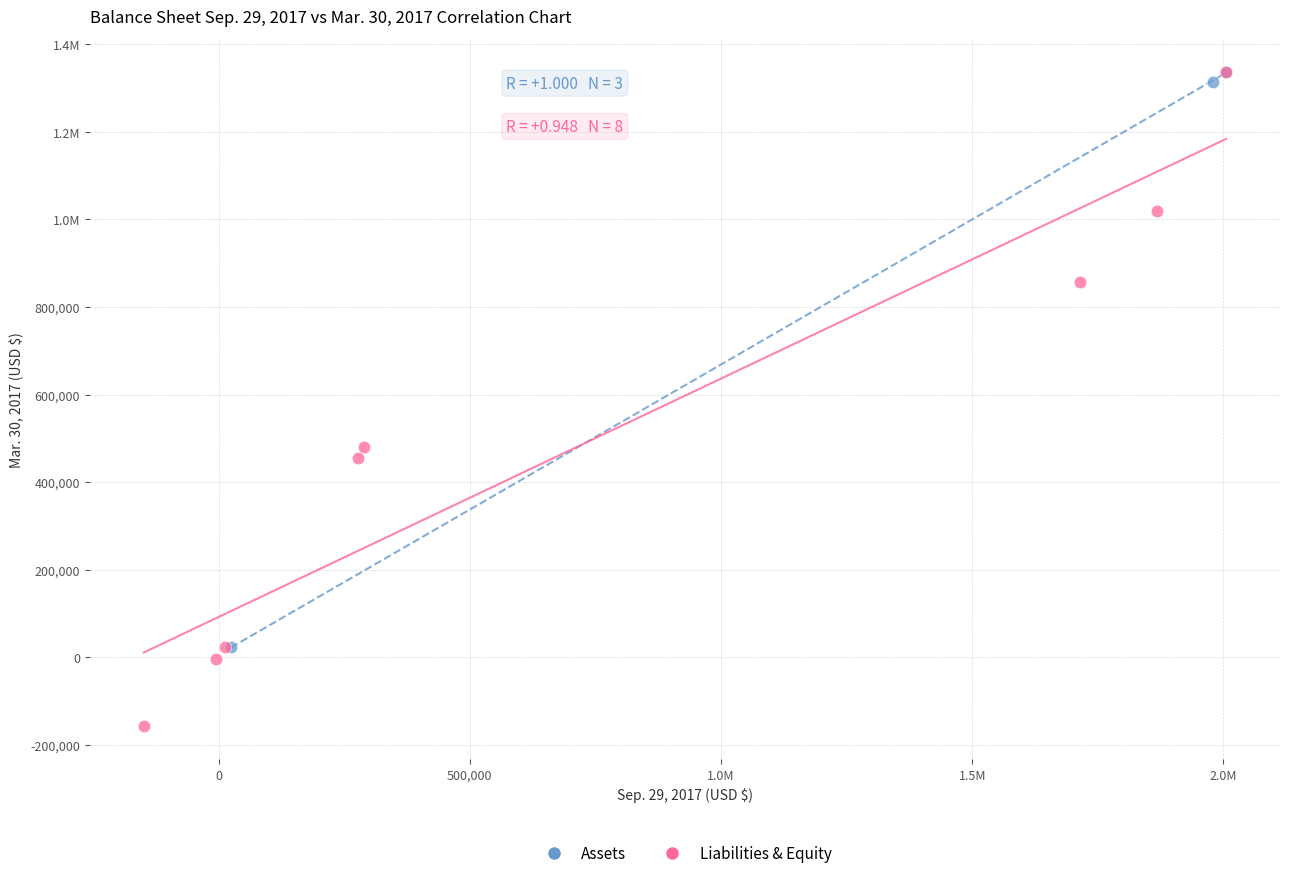

What are all the series names shown in the legend?

Assets, Liabilities & Equity